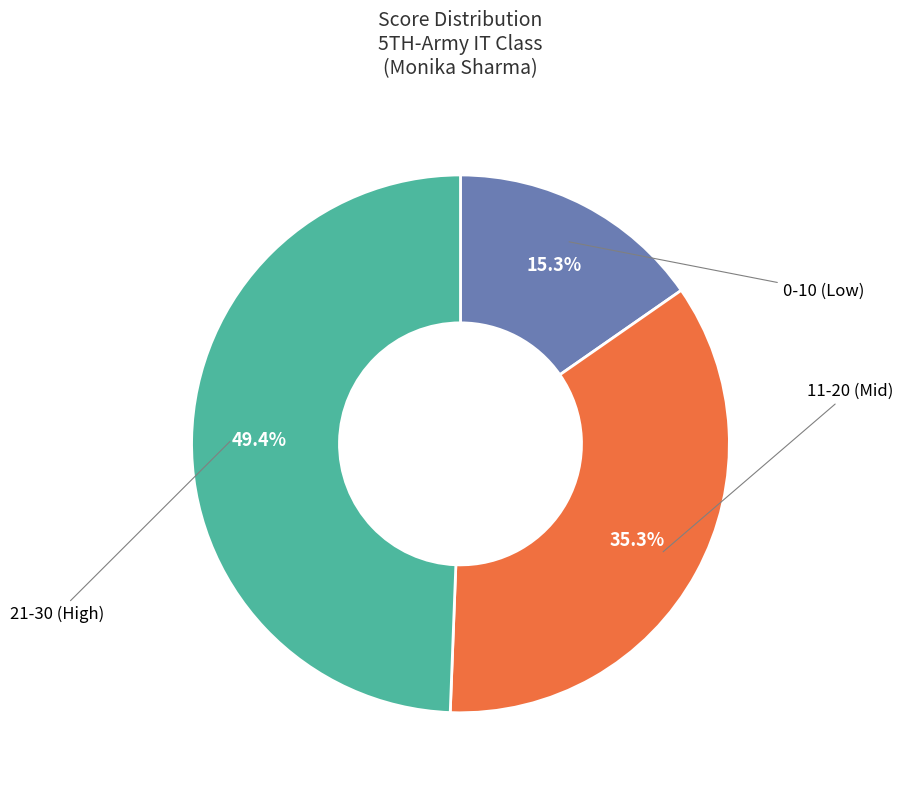

Does any single category account for the majority?

No